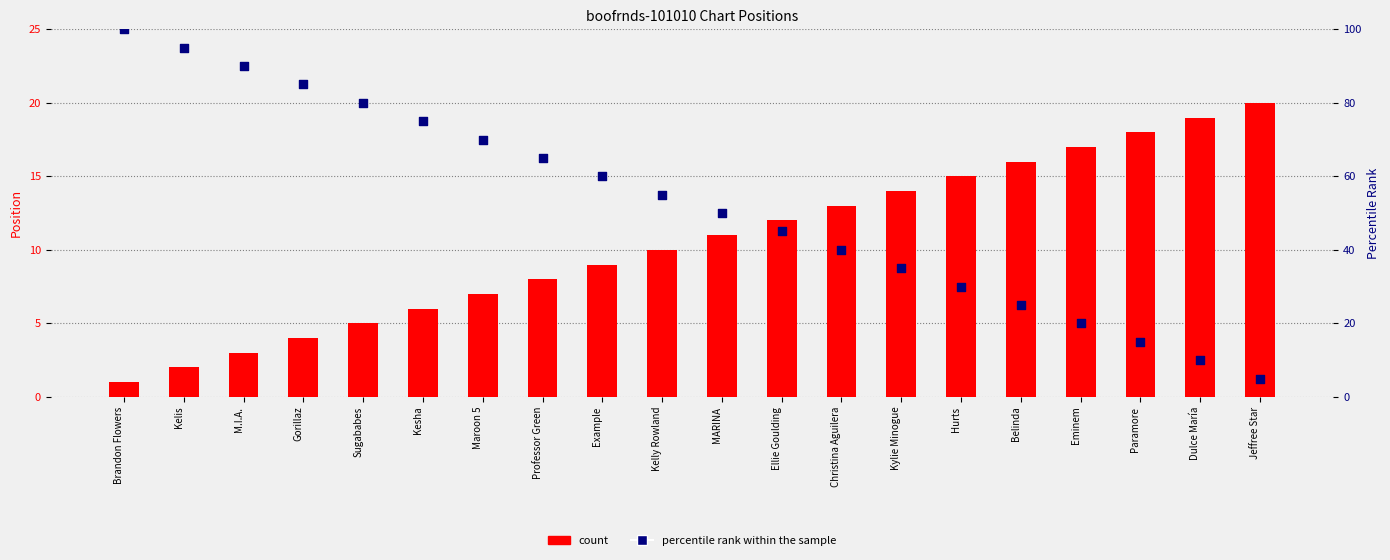

Which series reaches the maximum Y coordinate?

percentile rank within the sample